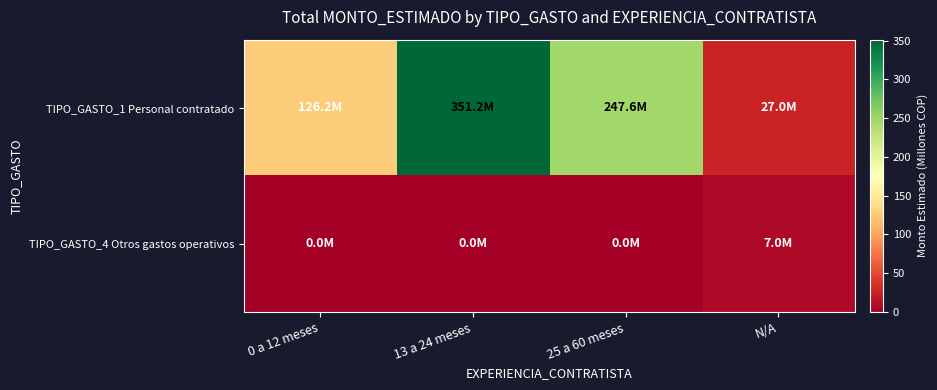

Rank the series by their average value, from highest to lowest.

TIPO_GASTO_1 Personal contratado, TIPO_GASTO_4 Otros gastos operativos